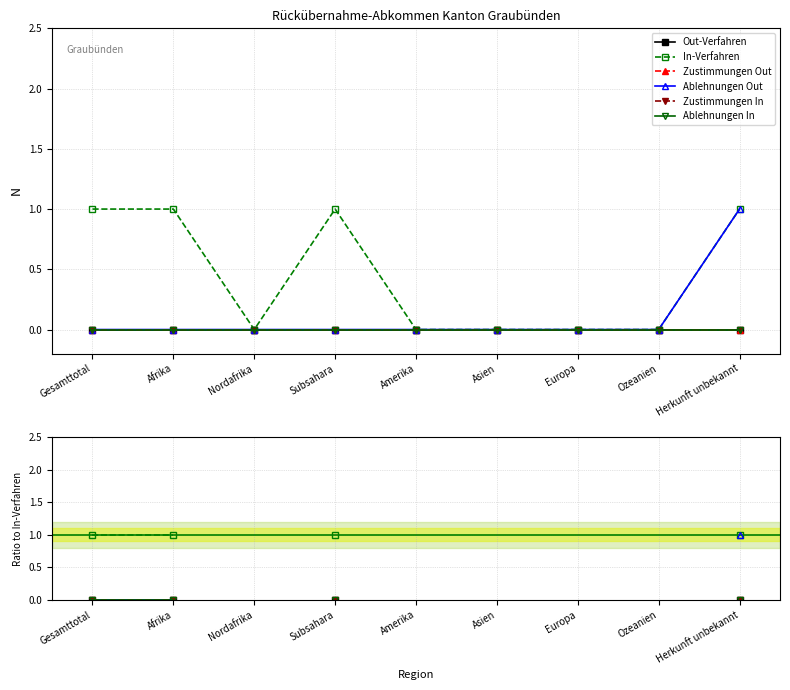

What is the total value across all series at Subsahara?

1.0